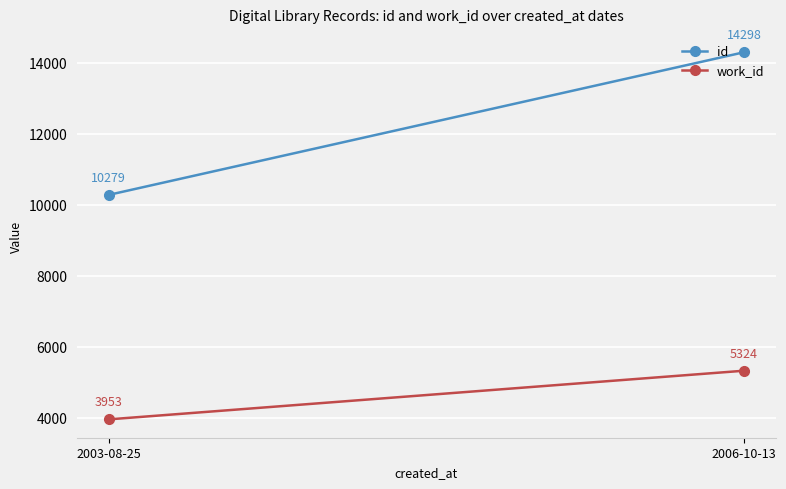

What is the average value of the id series?

12288